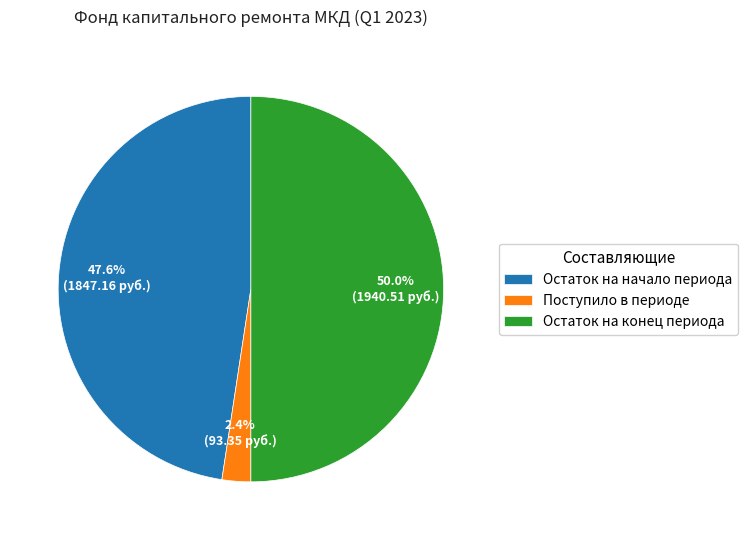

What is the total percentage of Остаток на конец периода and Поступило в периоде?

52.4%